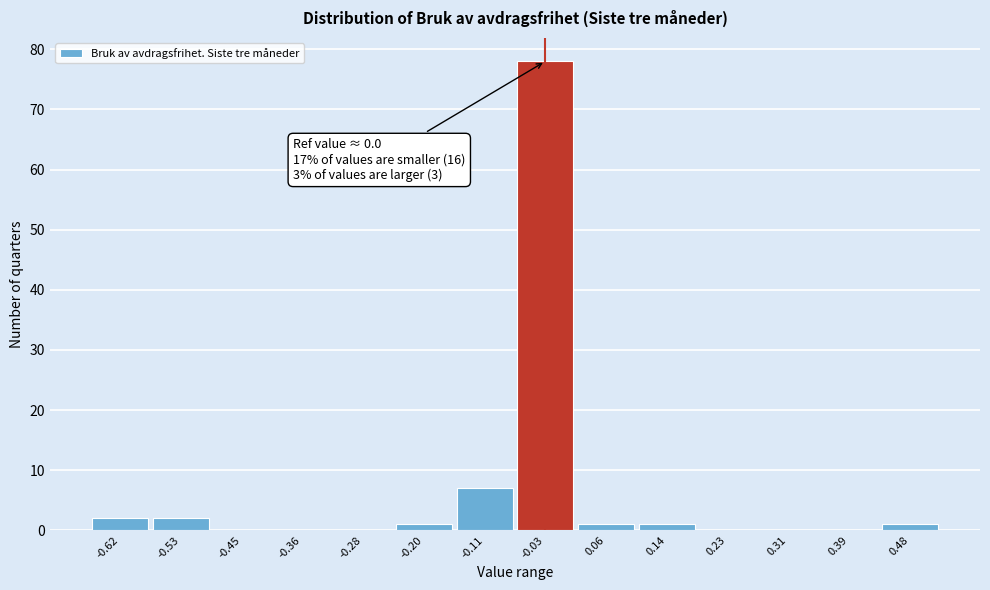

Which range on the x-axis has the tallest bar?

-0.07 to 0.01